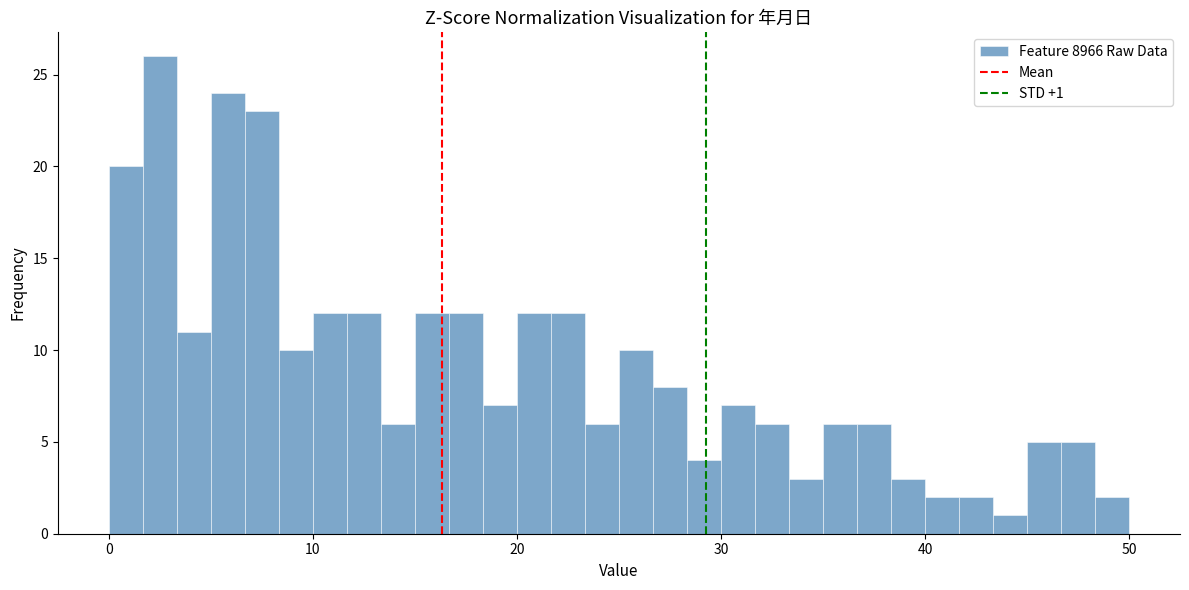

Read against the x-axis, roughly where is the centre of the tallest bar?

3